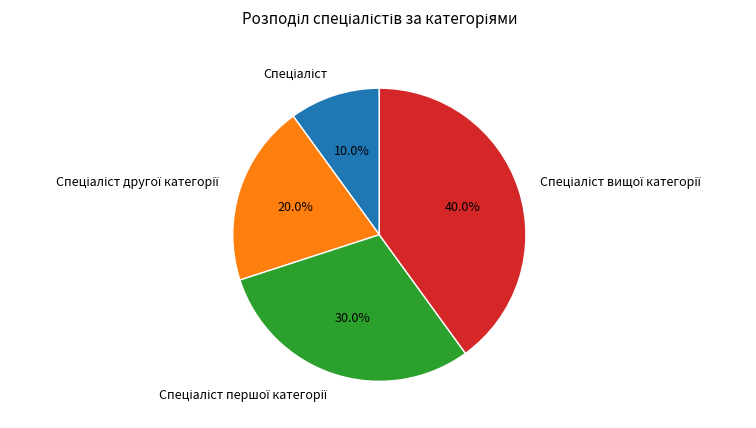

Is there a majority slice in this chart?

No